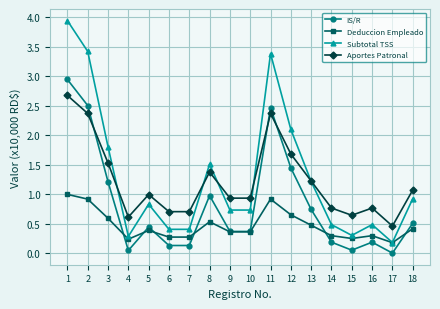

True or false: Subtotal TSS has a value of 0.4 at 7.

True